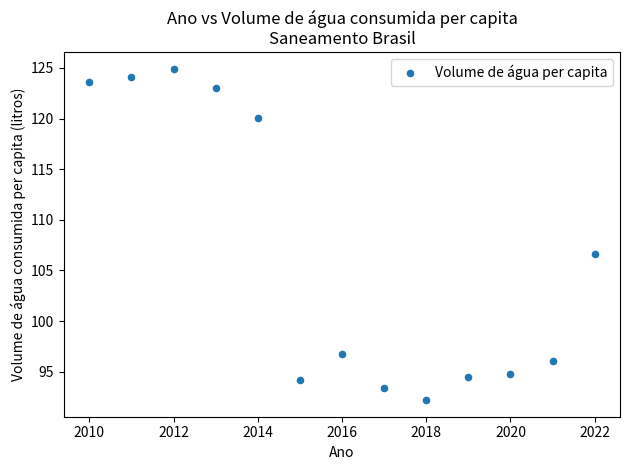

What is the range of Y values (max minus min)?

32.7